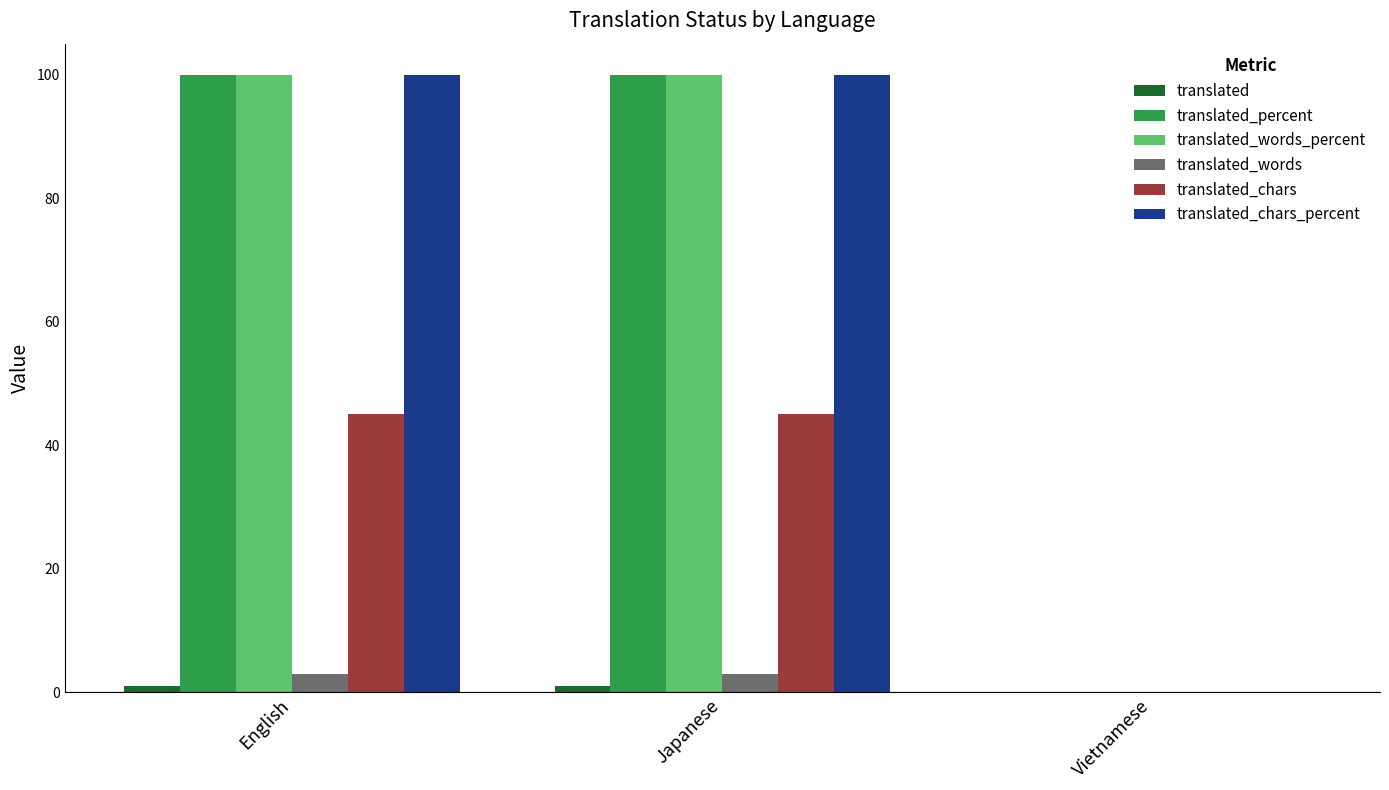

What is the maximum value shown in the chart?

100